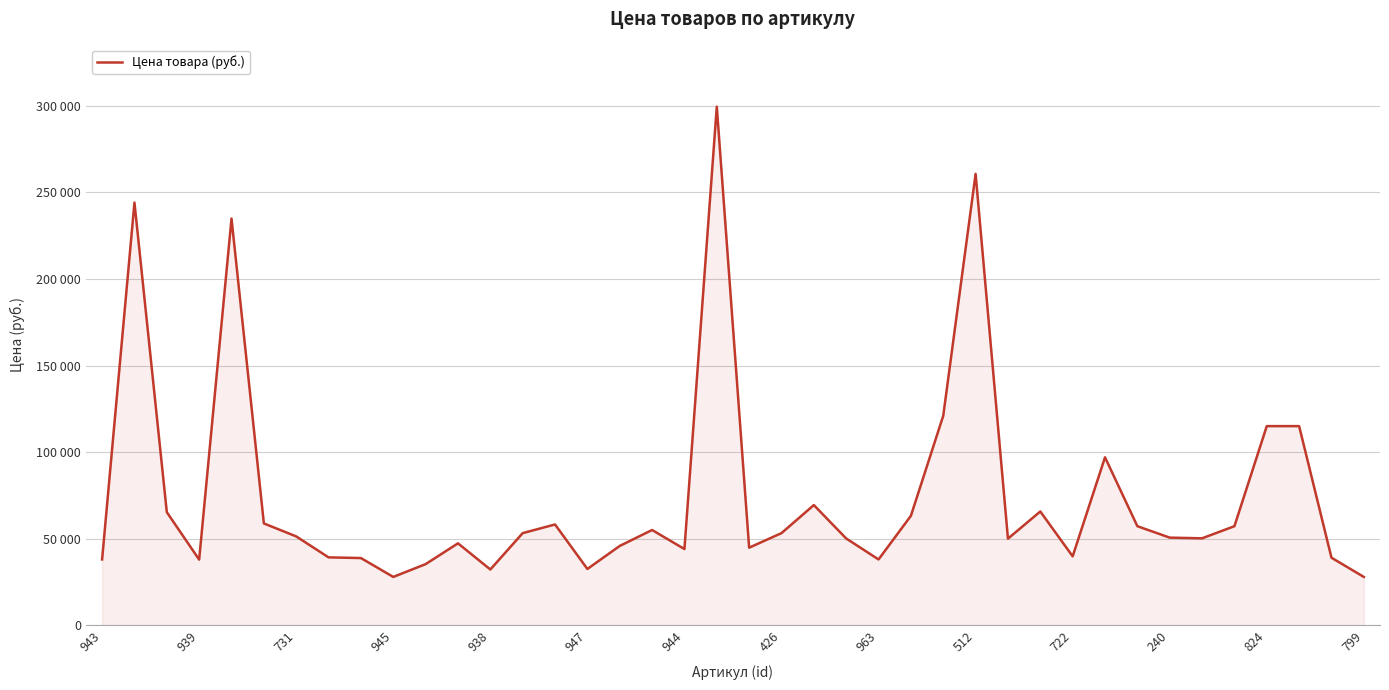

How many points are lower than both their immediate neighbors (excluding endpoints)?

10